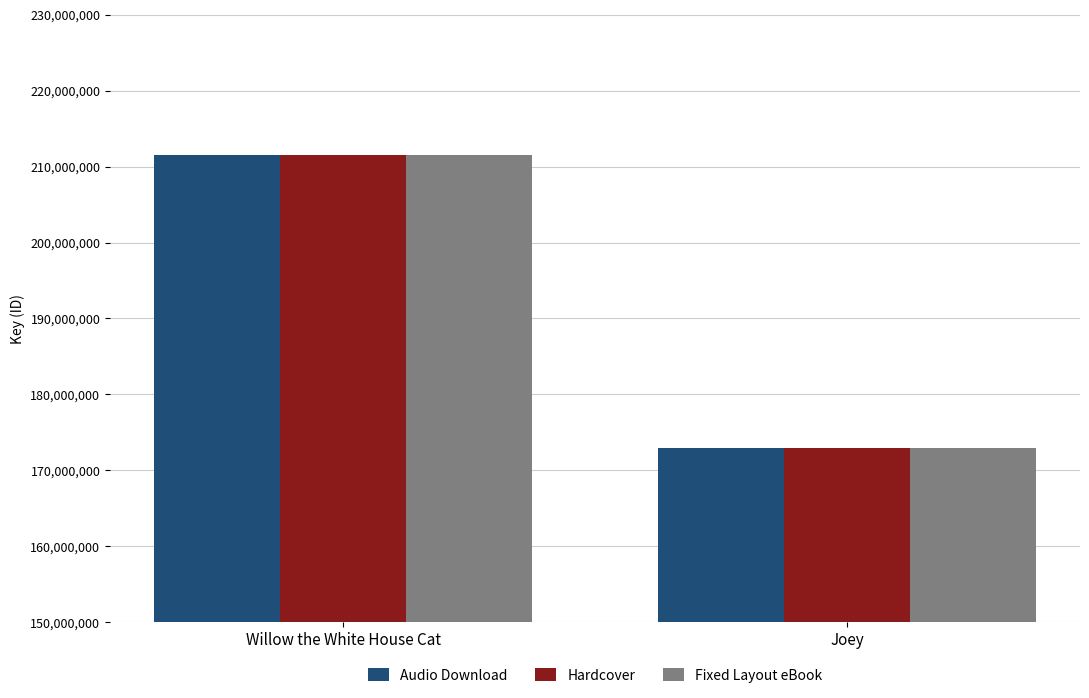

What position from the right is Willow the White House Cat?

2